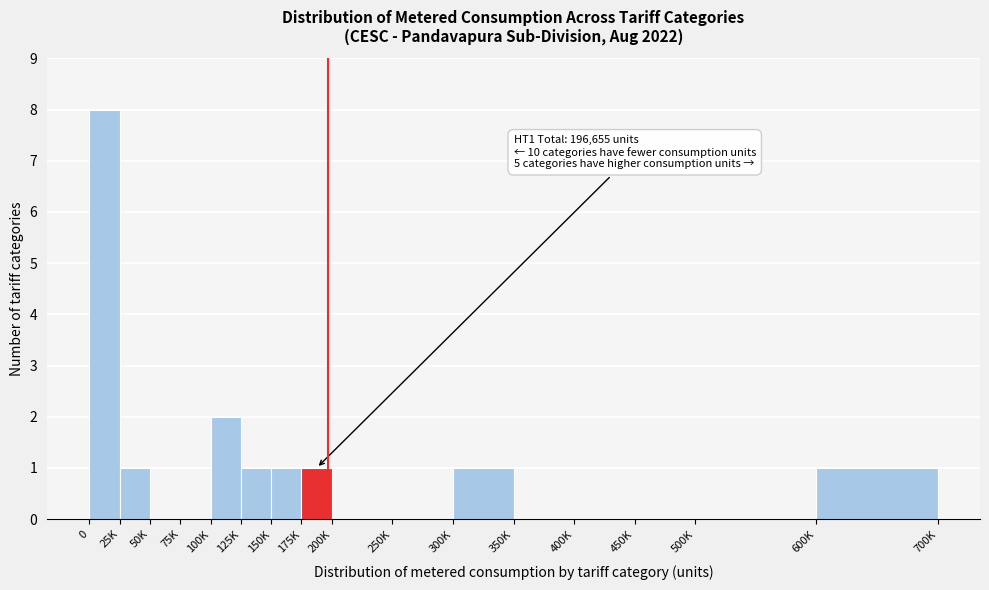

Reading left to right, list all the values displayed in this chart.

0=8	25K=1	50K=0	75K=0	100K=2	125K=1	150K=1	175K=1	200K=0	250K=0	300K=1	350K=0	400K=0	450K=0	500K=0	600K=1